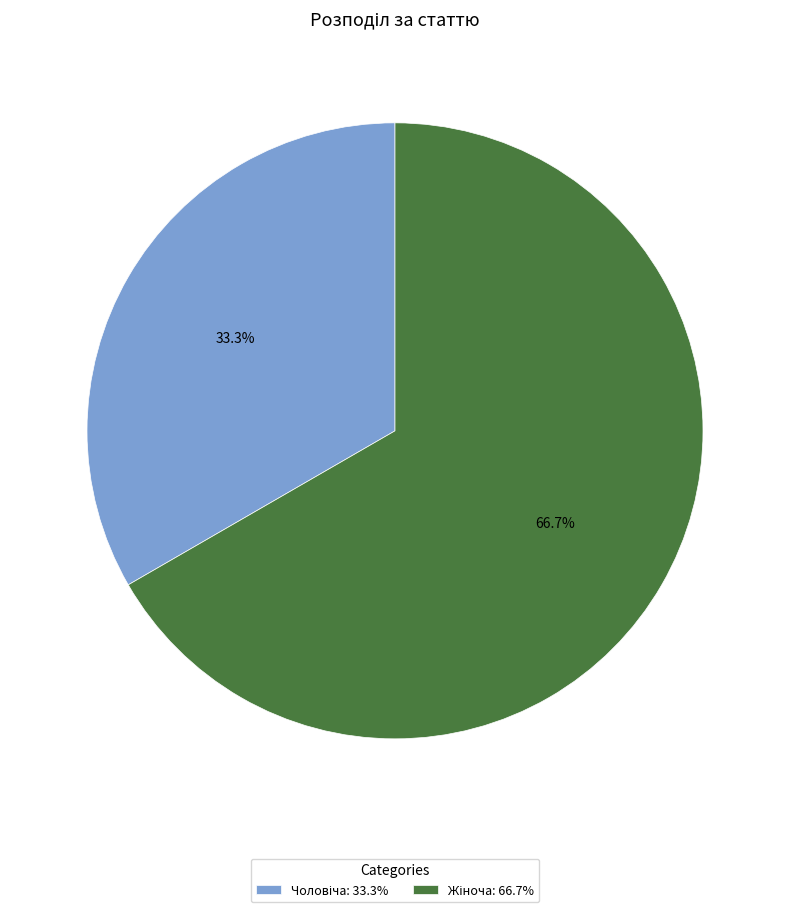

To the nearest percent, what portion does Жіноча represent?

67%